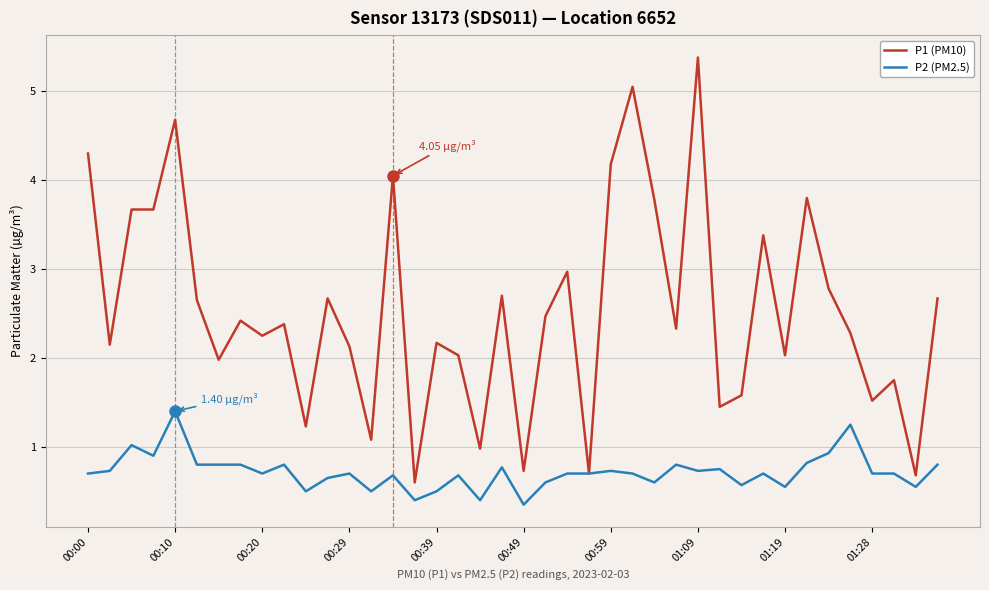

Rank the series by their maximum value, from highest to lowest.

P1 (PM10), P2 (PM2.5)